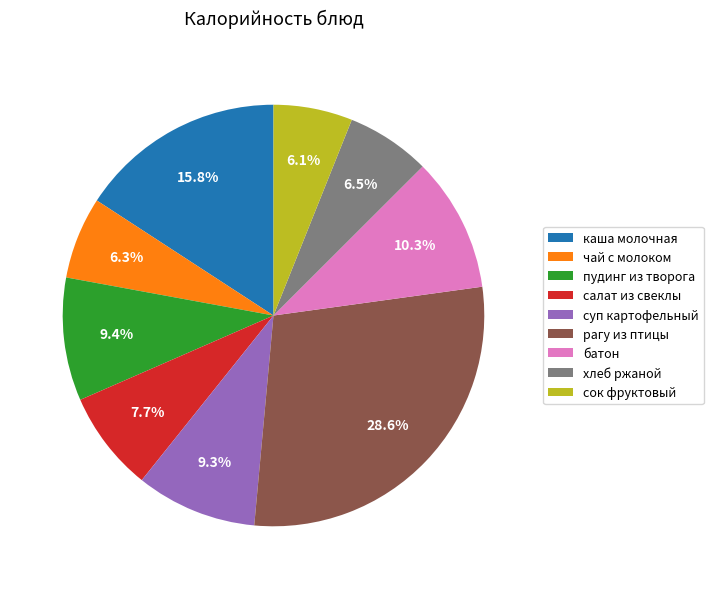

To the nearest percent, what percentage of the pie is сок фруктовый?

6%